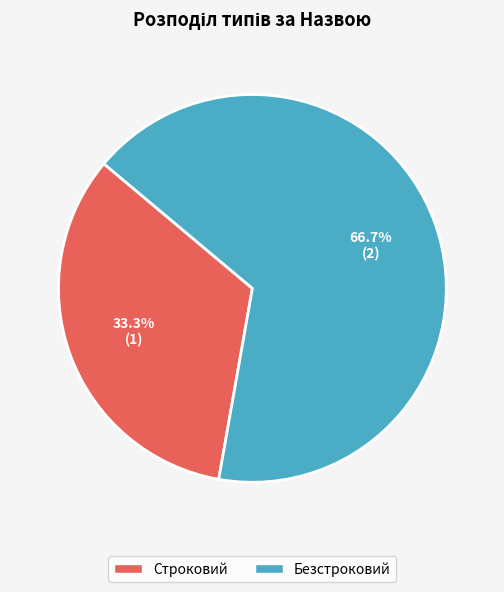

To the nearest percent, what percentage of the pie is Безстроковий?

67%